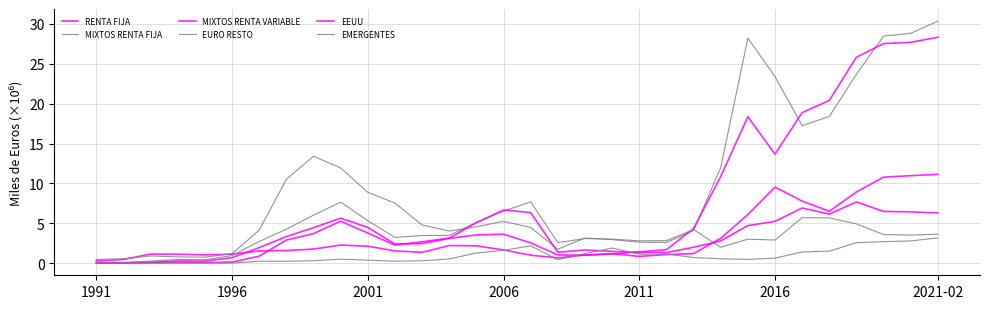

What is the highest value of the MIXTOS RENTA FIJA series?

30.3